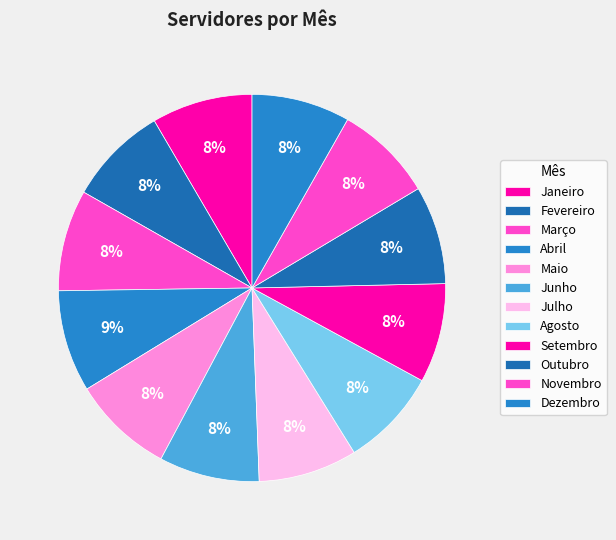

How many slices are in this pie chart?

12